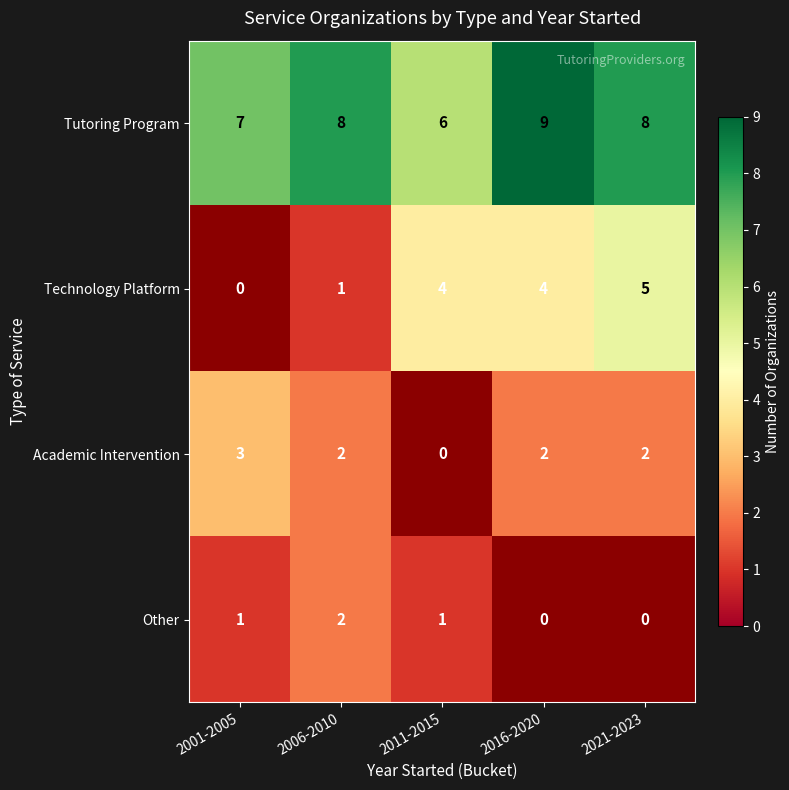

What is the greatest value displayed?

9.0